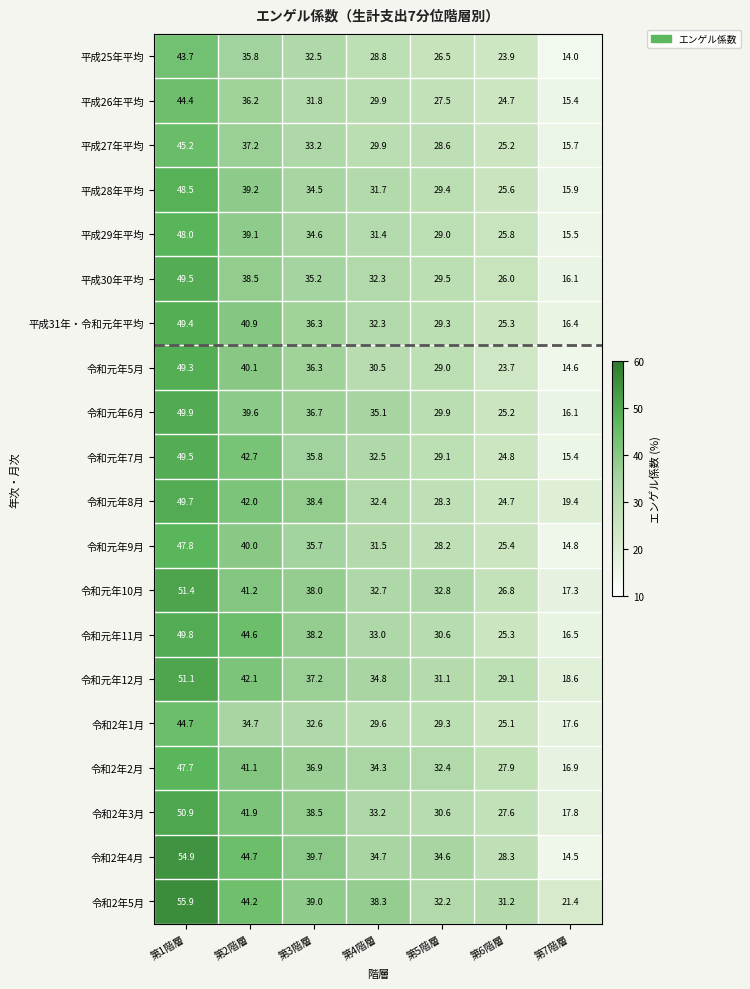

What is the approximate value of 平成30年平均 at 第3階層?

35.2